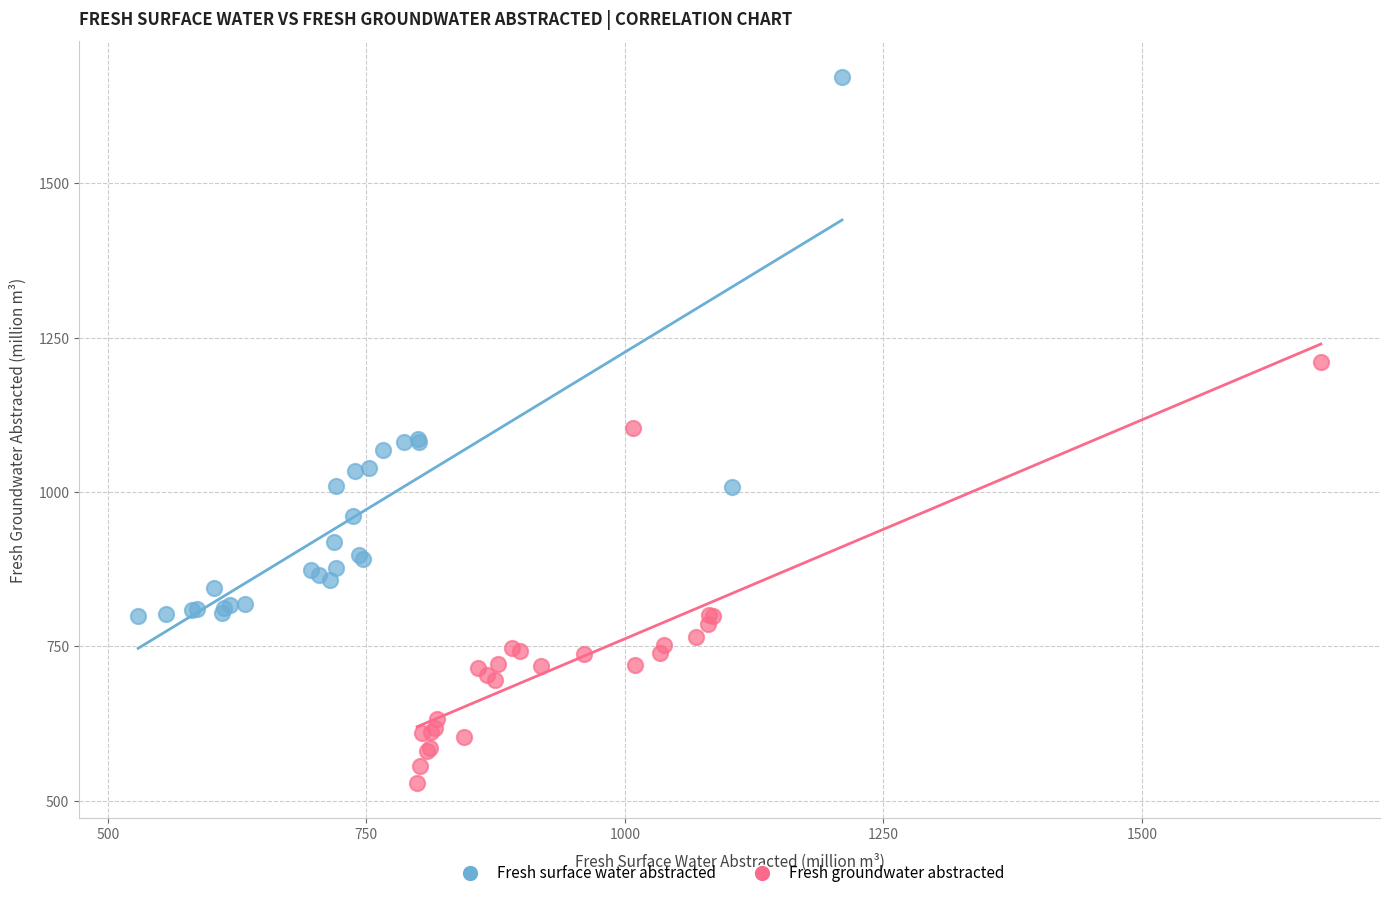

Which series reaches the minimum Y coordinate?

Fresh groundwater abstracted